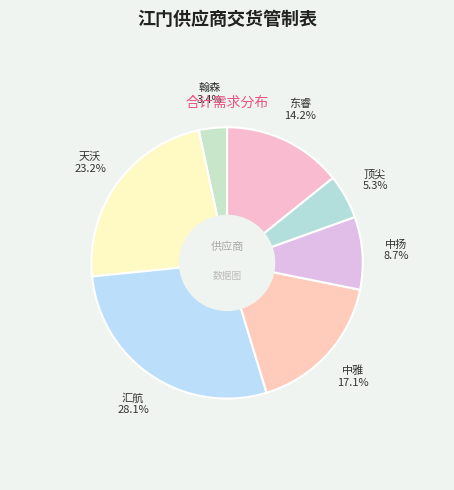

How many slices are in this pie chart?

7